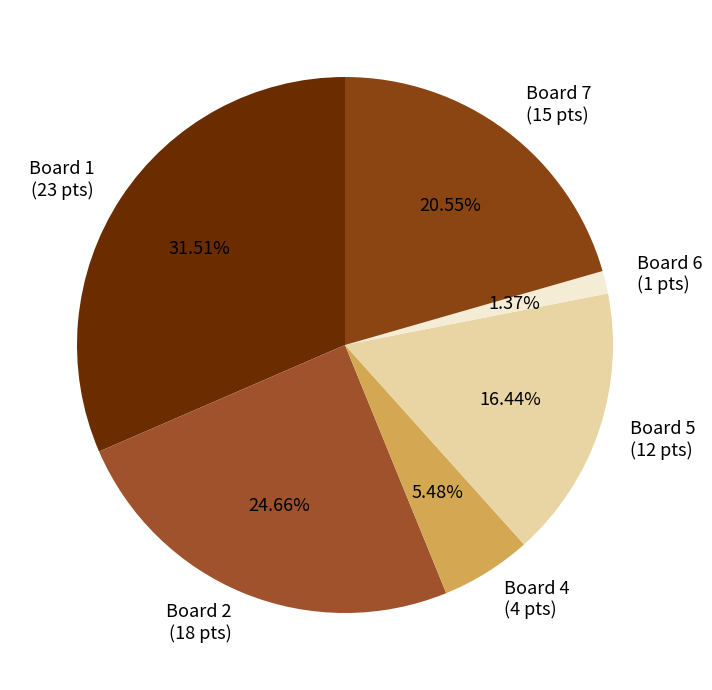

Count the number of slices in the pie.

6